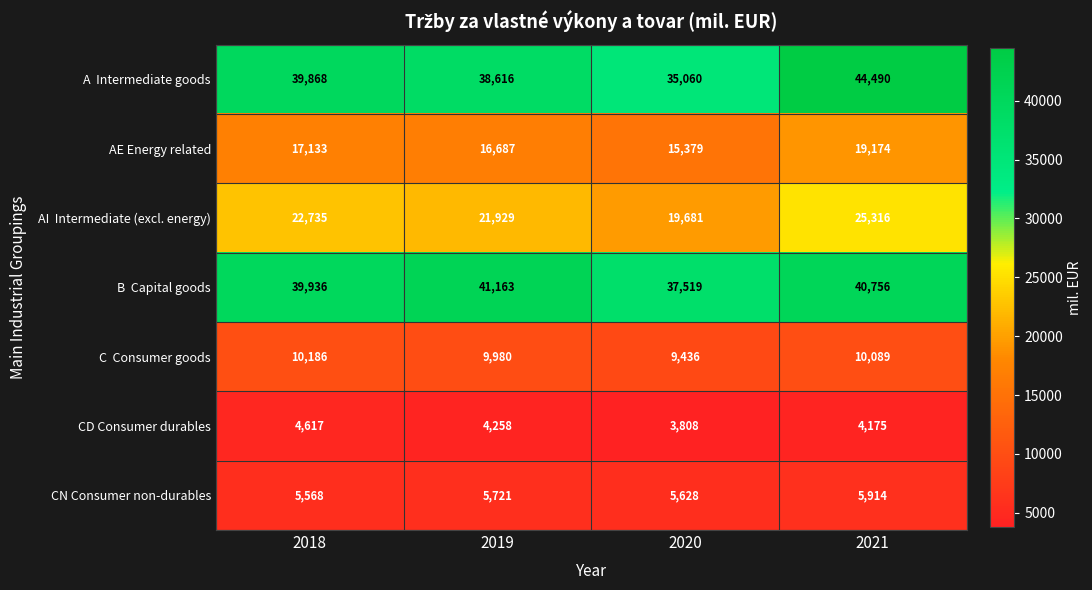

How many data points does each series have?

4